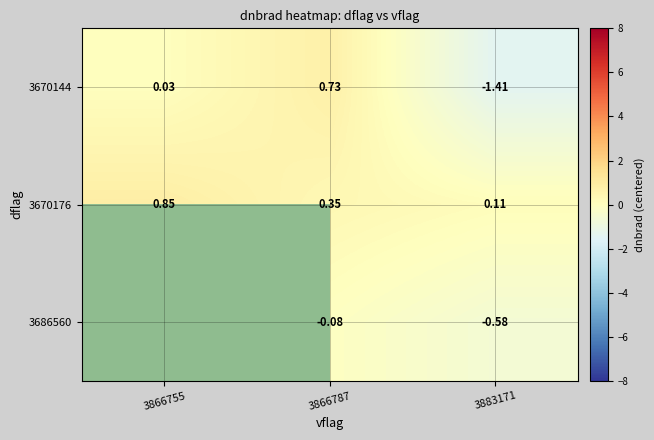

What is the total value across all series at 3866787?

1.0